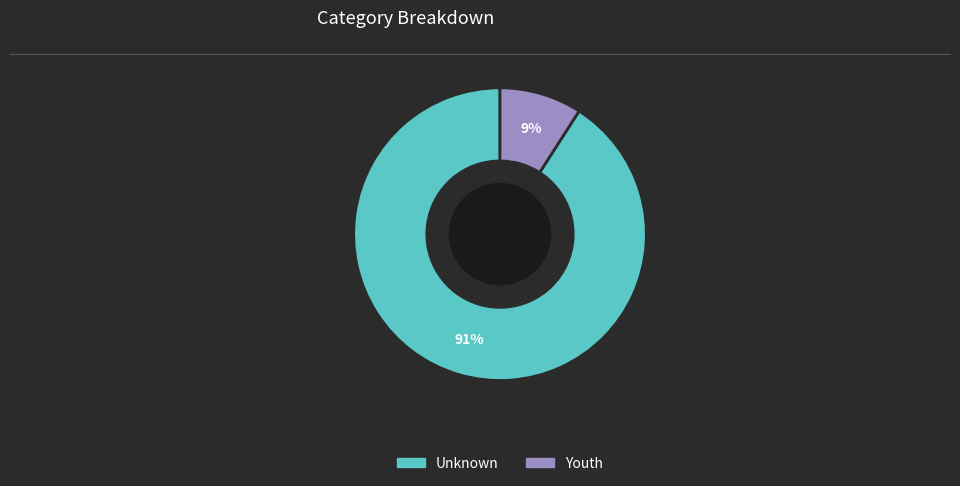

Is there a majority slice in this chart?

Yes